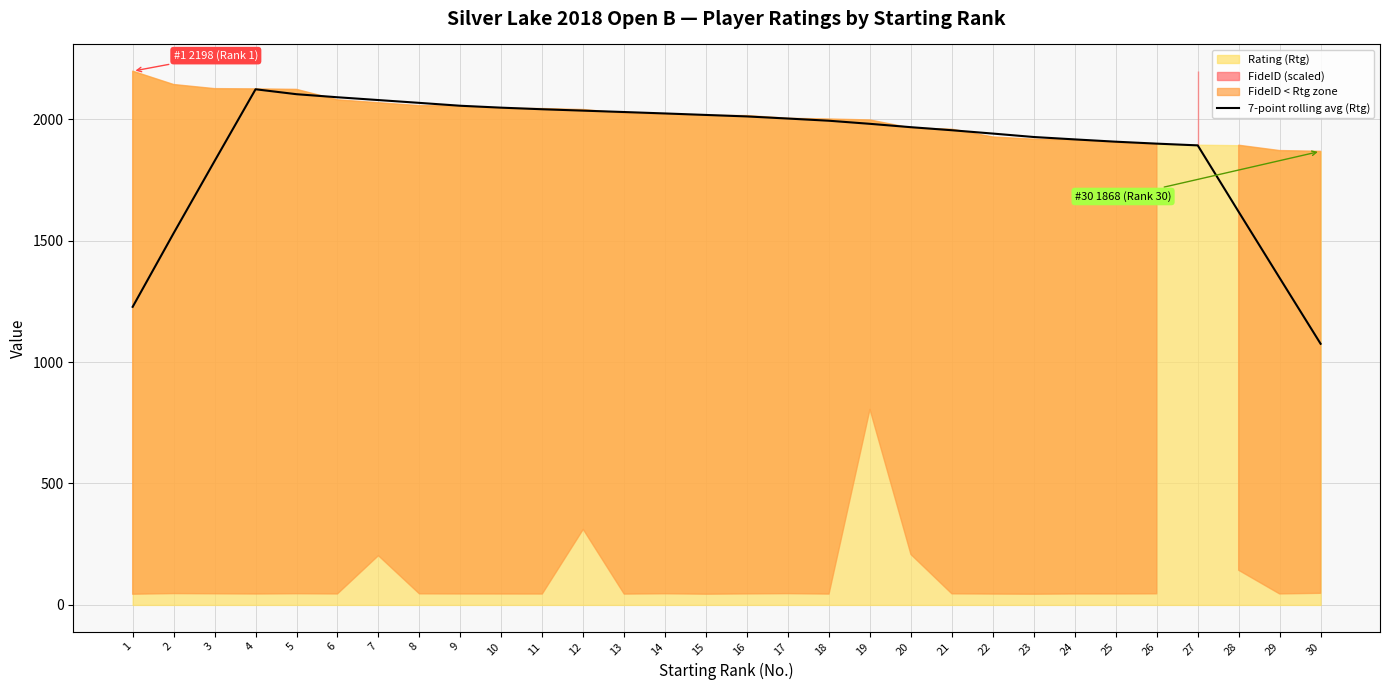

The value of 7-point rolling avg (Rtg) at 4 is 2123.3. True or false?

True